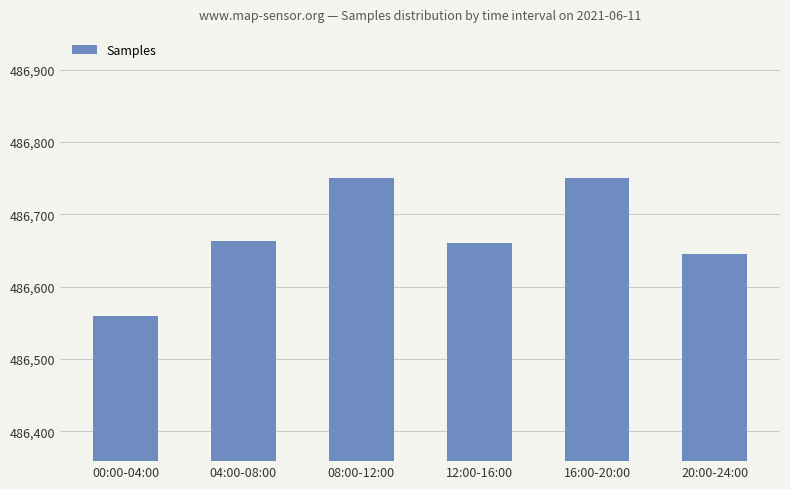

What is the maximum value shown in the chart?

486751